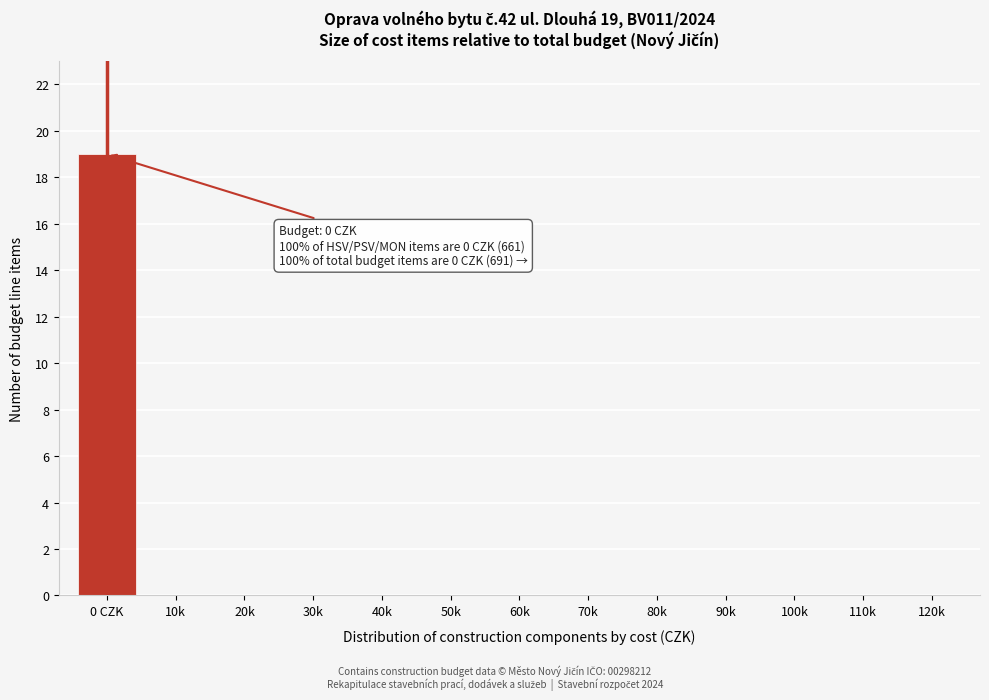

Reading left to right, what are all the values shown in this chart?

0 CZK=19	10k=0	20k=0	30k=0	40k=0	50k=0	60k=0	70k=0	80k=0	90k=0	100k=0	110k=0	120k=0